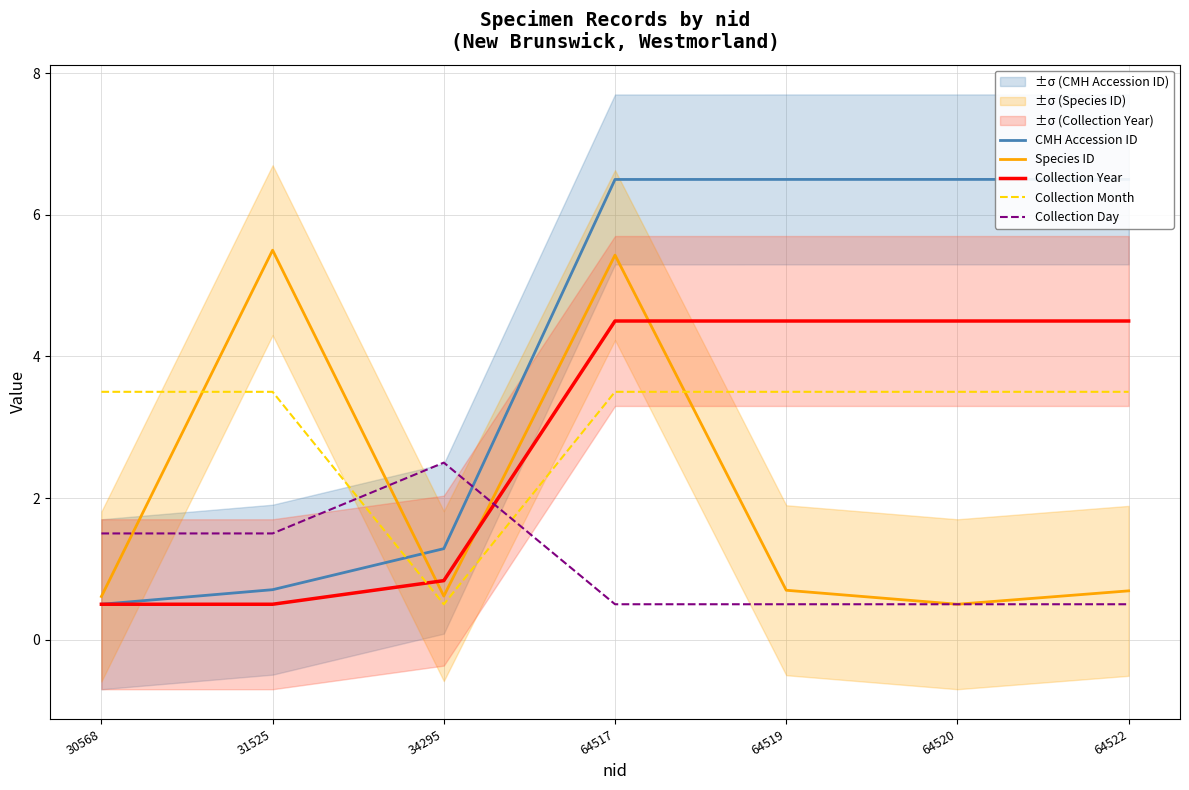

Count the Collection Month values in the range 3 to 4.

6